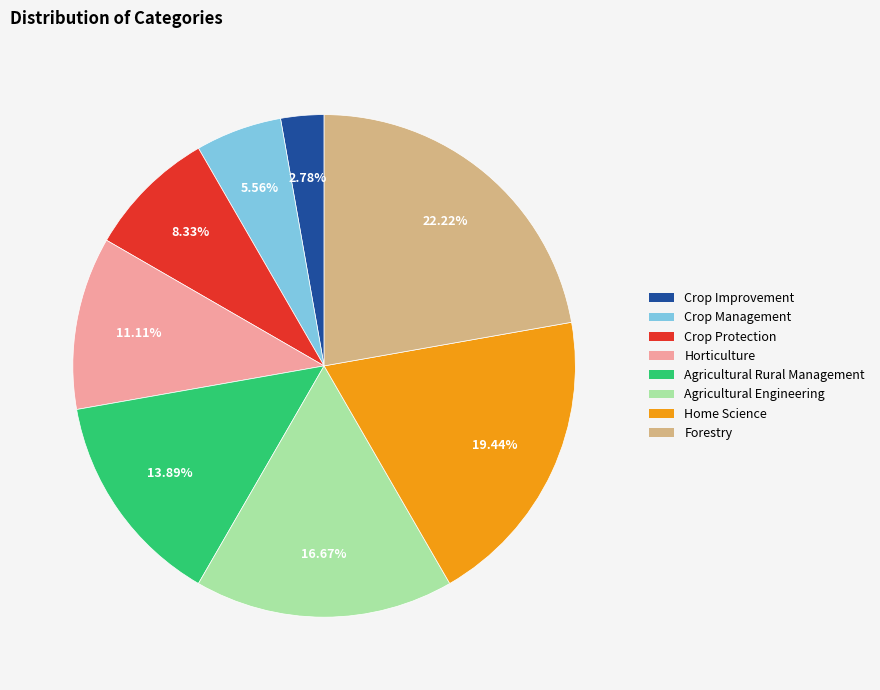

What is the largest slice in the pie chart?

Forestry